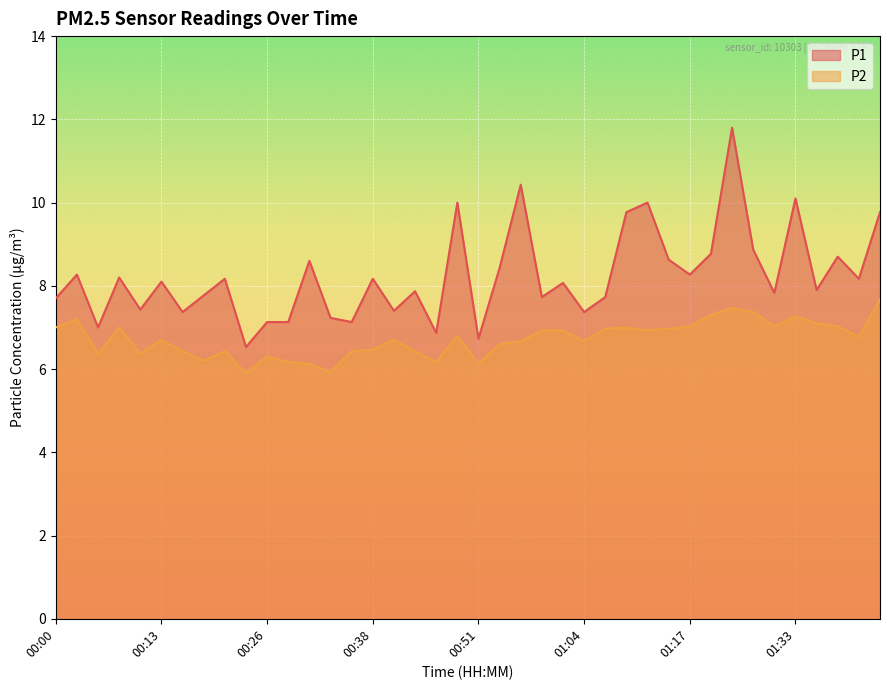

True or false: P1 has a value of 8.6 at 00:31.

True